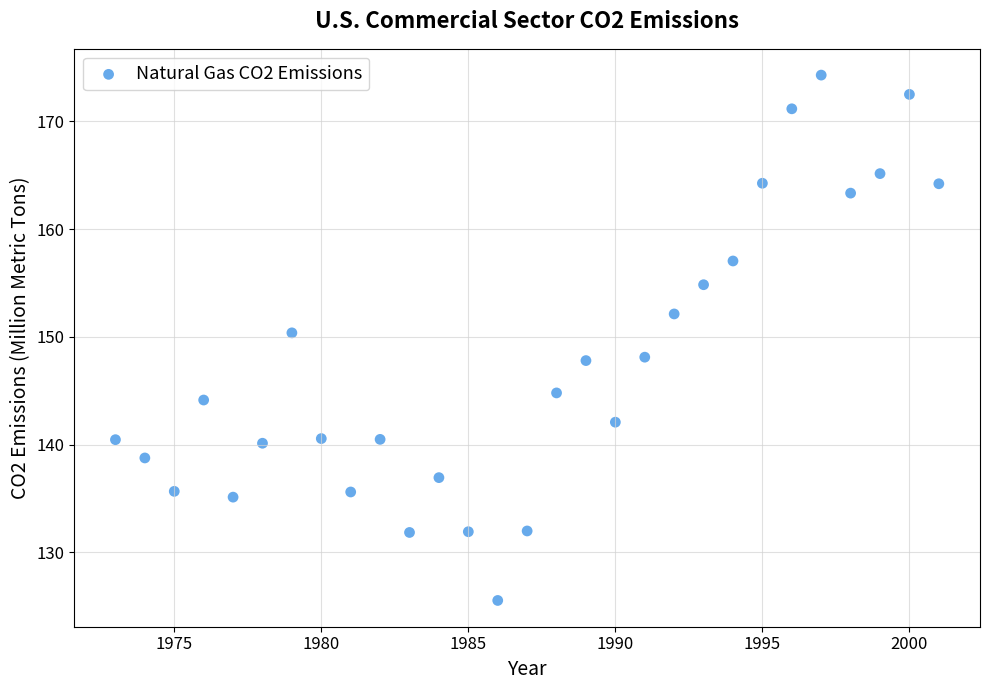

What is the range of Y values (max minus min)?

48.8